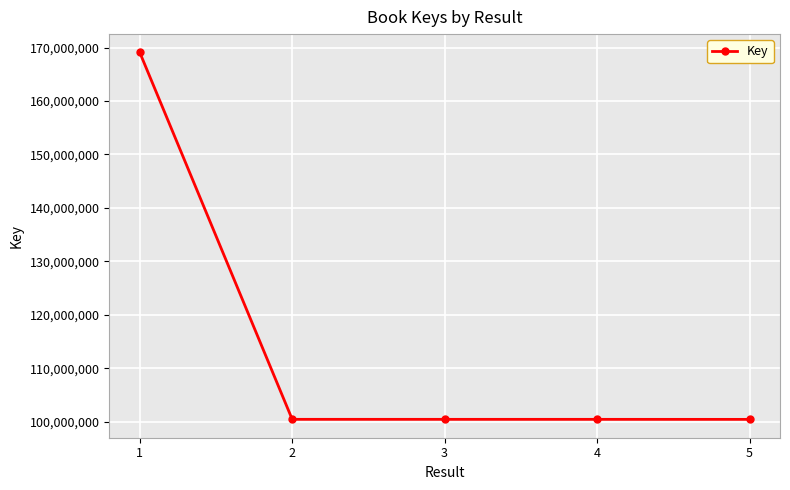

What is the change in value from 2 to 4?

-3024